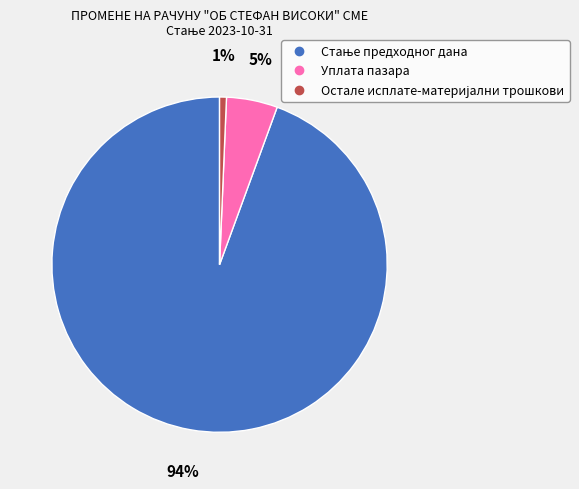

True or false: Уплата пазара accounts for 5% of the total.

True